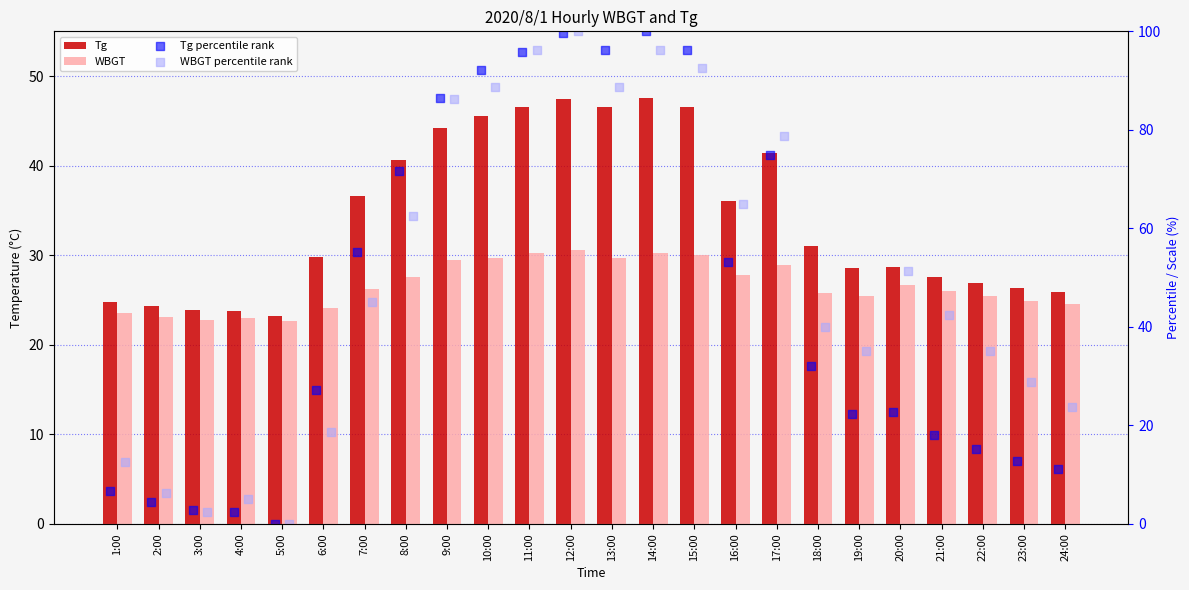

Which series contains the highest Y value?

Tg percentile rank